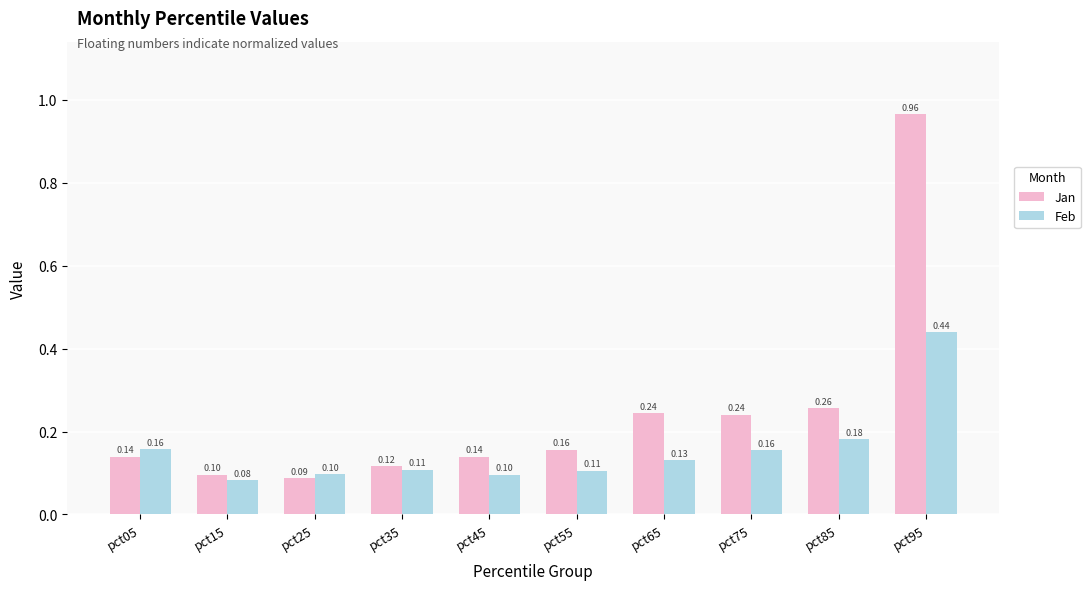

The Feb series shows 0.1 at pct55. True or false?

True